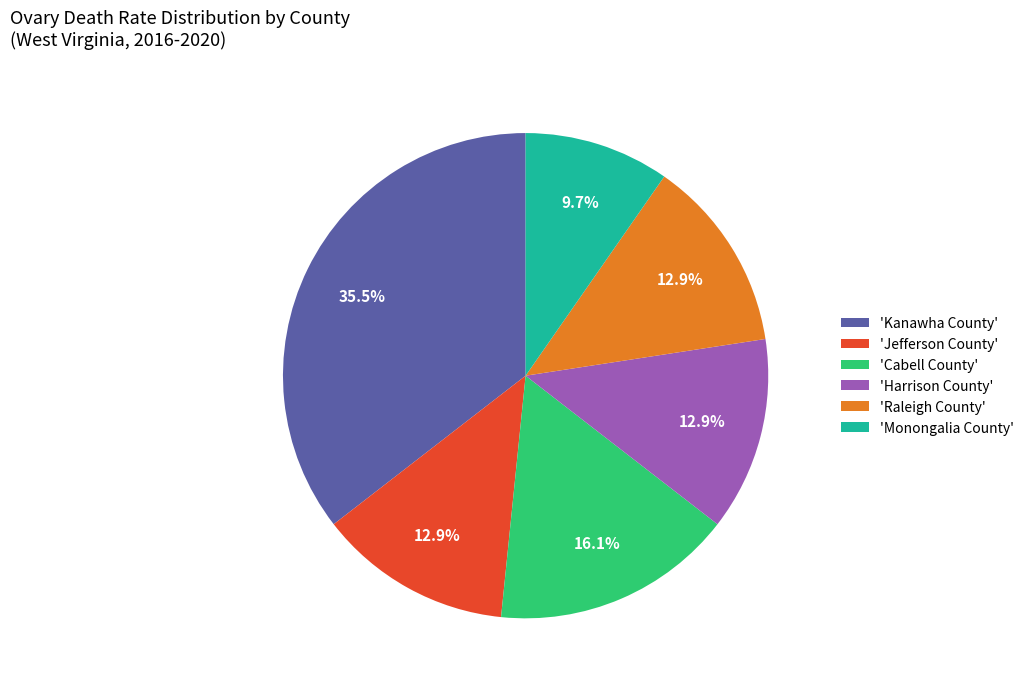

Does 'Jefferson County' account for over 50% of the chart?

No